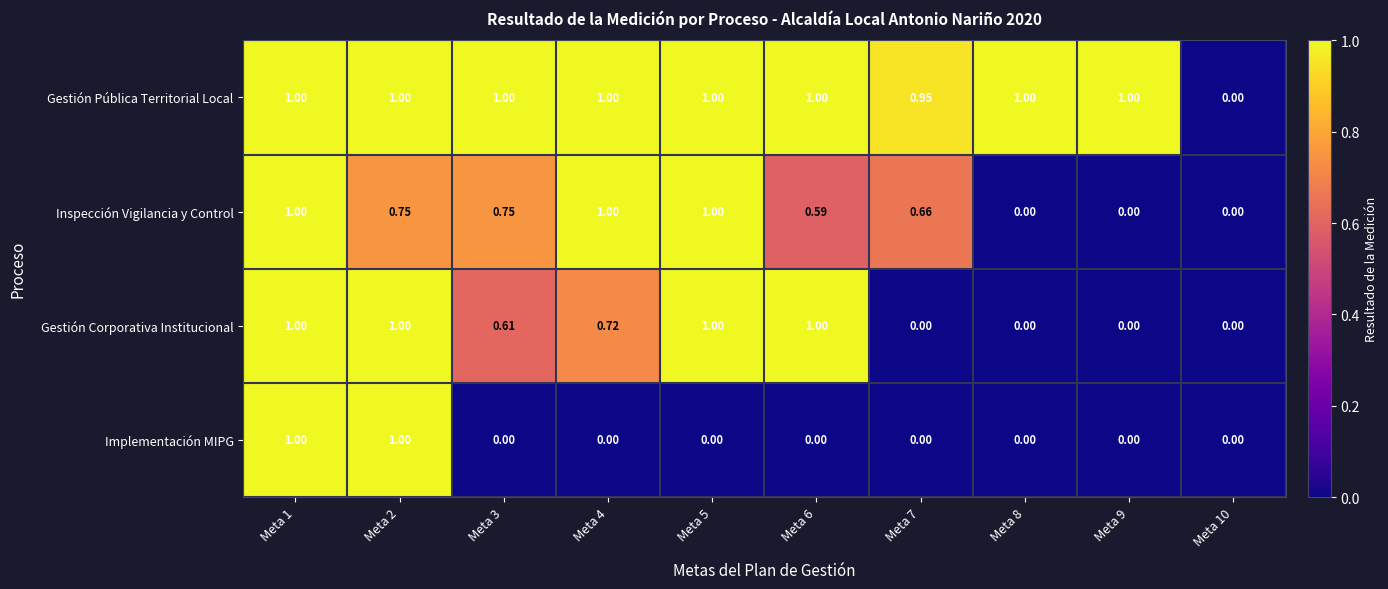

Is the value of Inspección Vigilancia y Control at Meta 3 greater than the value of Gestión Pública Territorial Local at Meta 3?

No